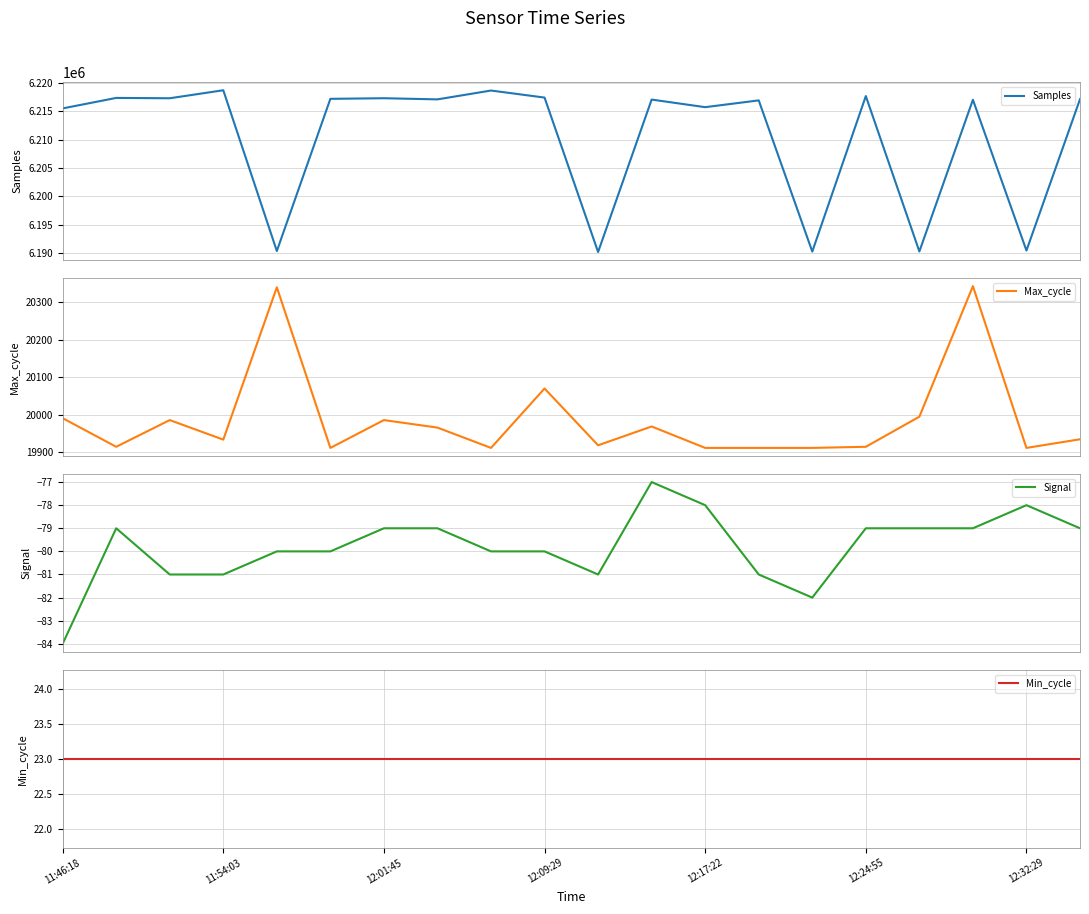

Between 19 and 7, which is larger?

19